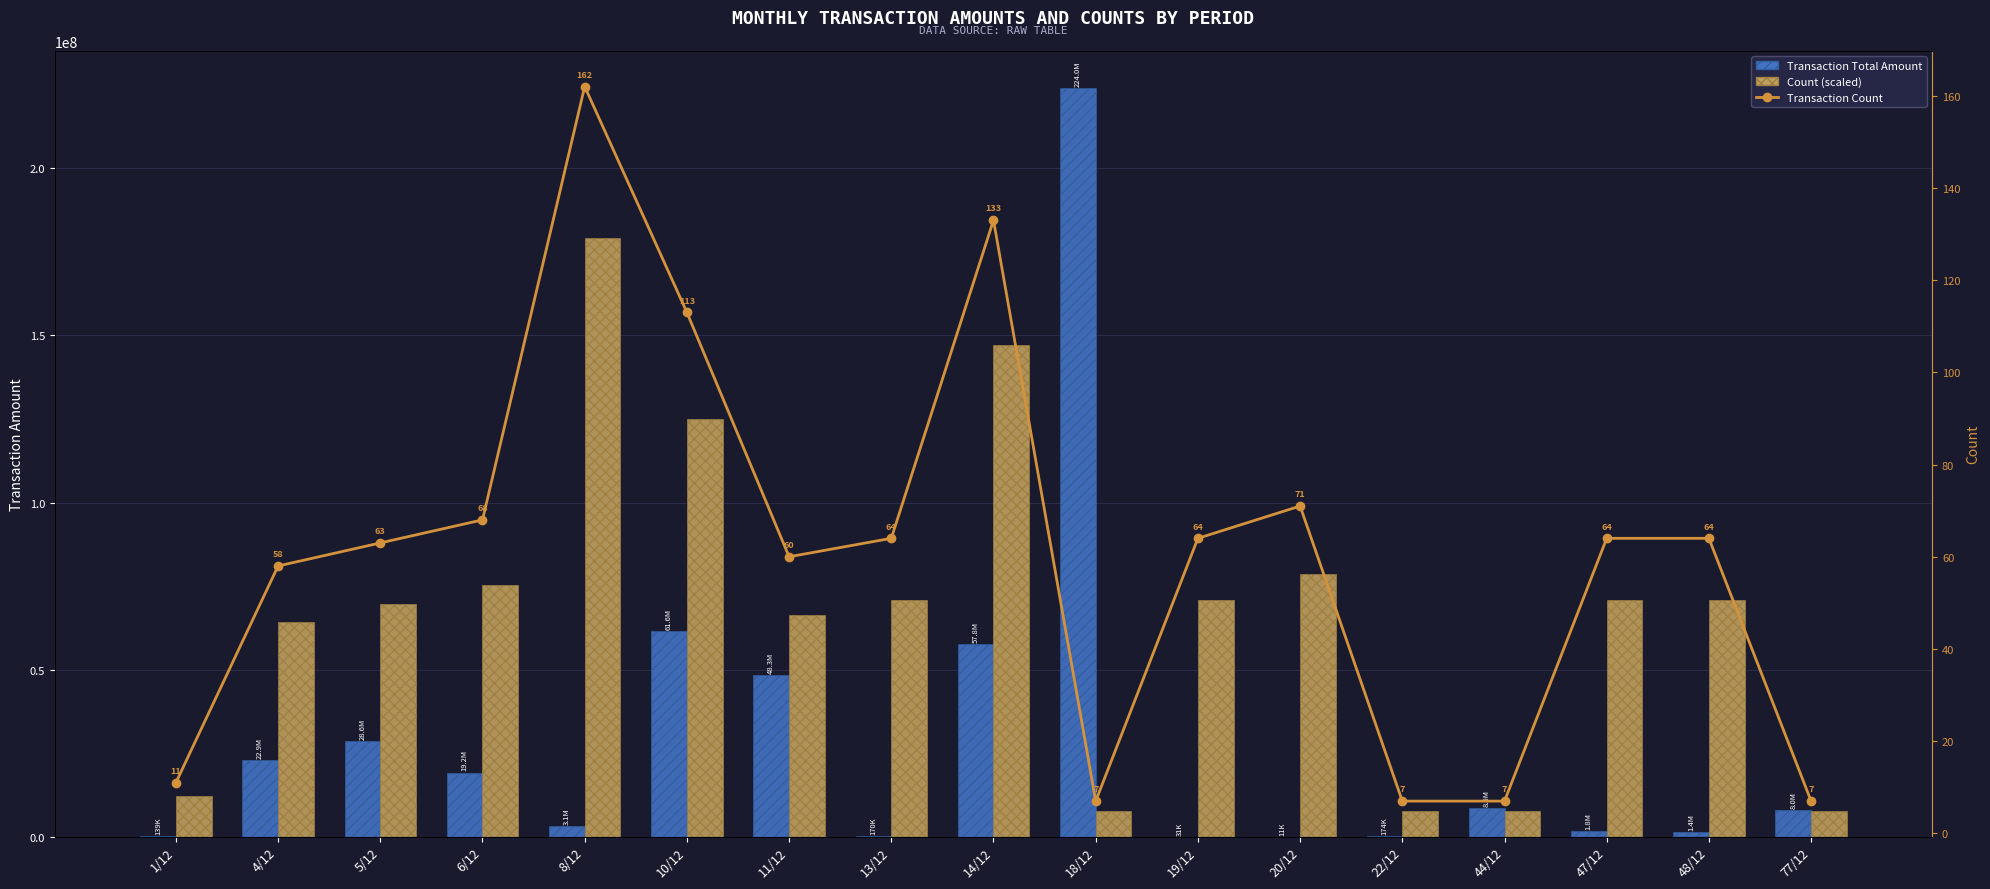

Count the number of categories in the chart.

17